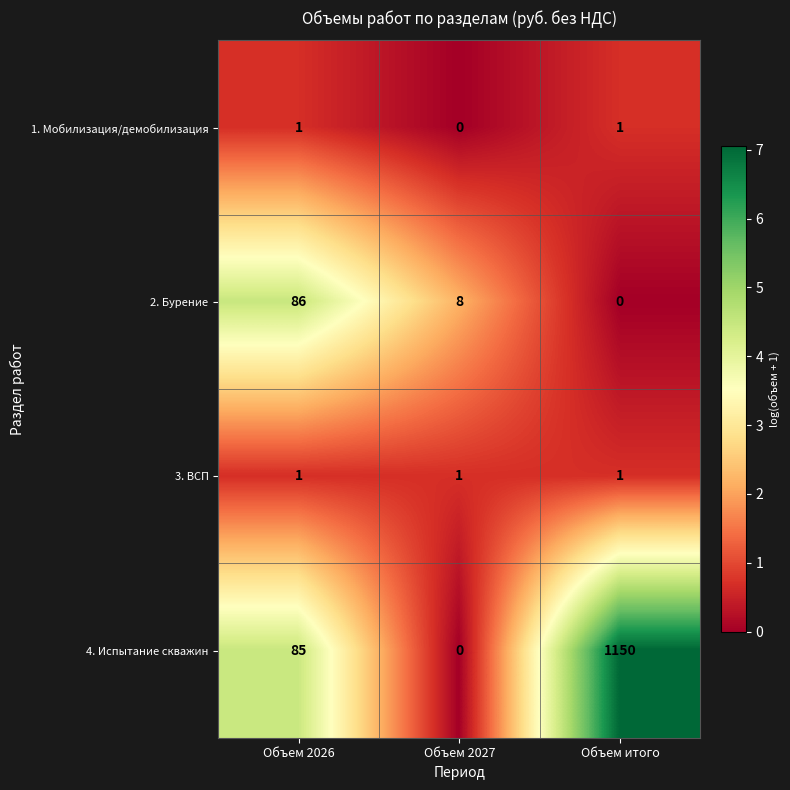

At which label is 4. Испытание скважин closest to 575?

Объем 2026